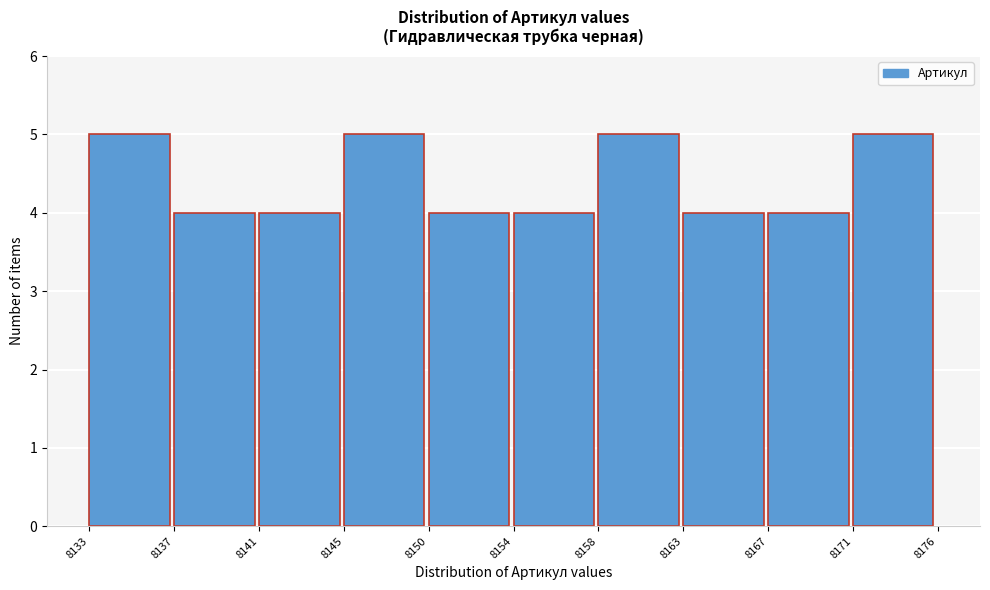

Reading left to right, what are all the values shown in this chart?

5	4	4	5	4	4	5	4	4	5